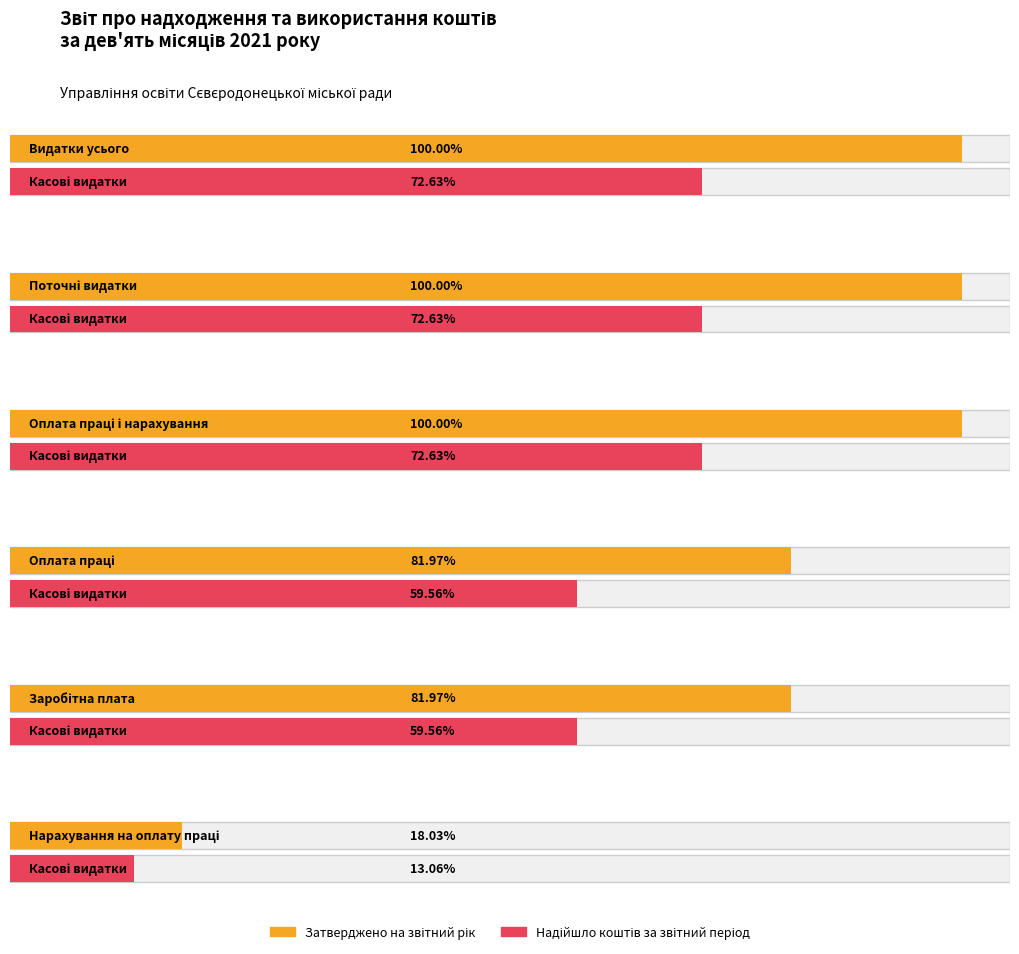

What is the label of the 5th bar from the left?

Заробітна плата